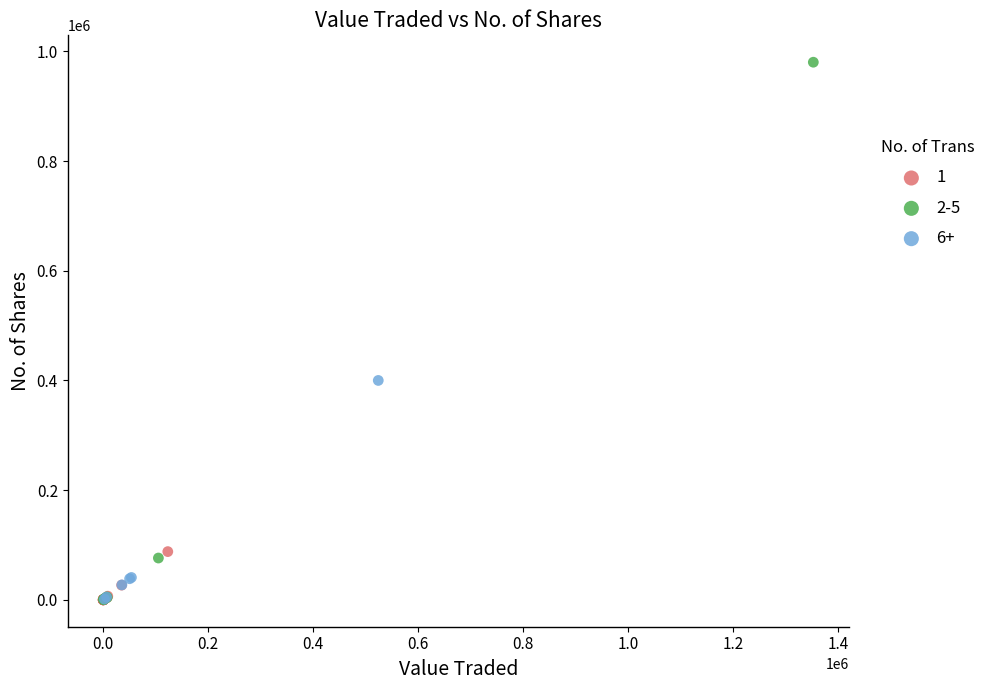

Which series contains the highest Y value?

2-5